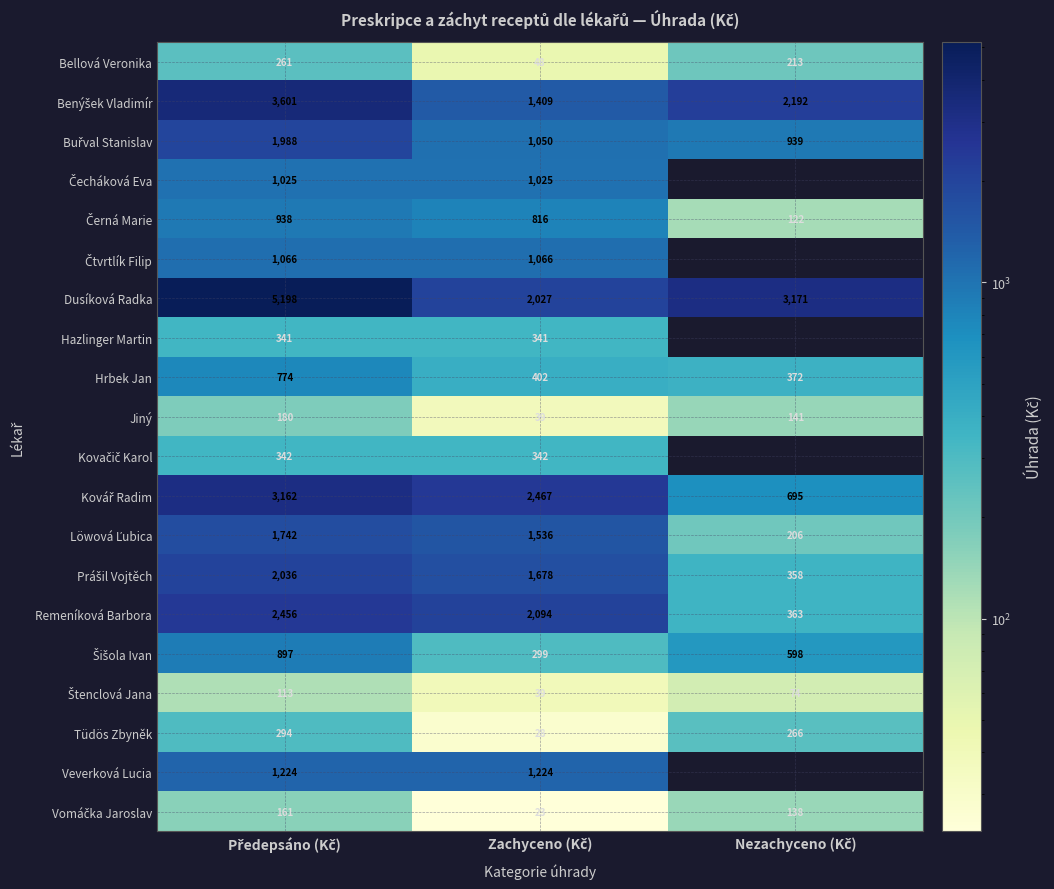

What is the average value of the Bellová Veronika series?

174